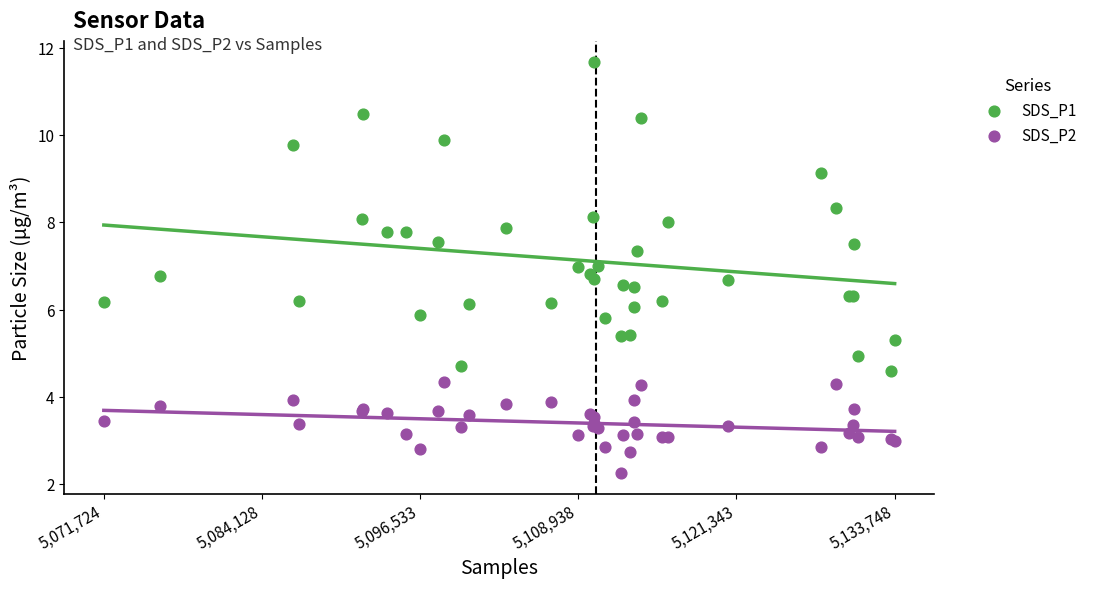

Which series reaches the minimum Y coordinate?

SDS_P2